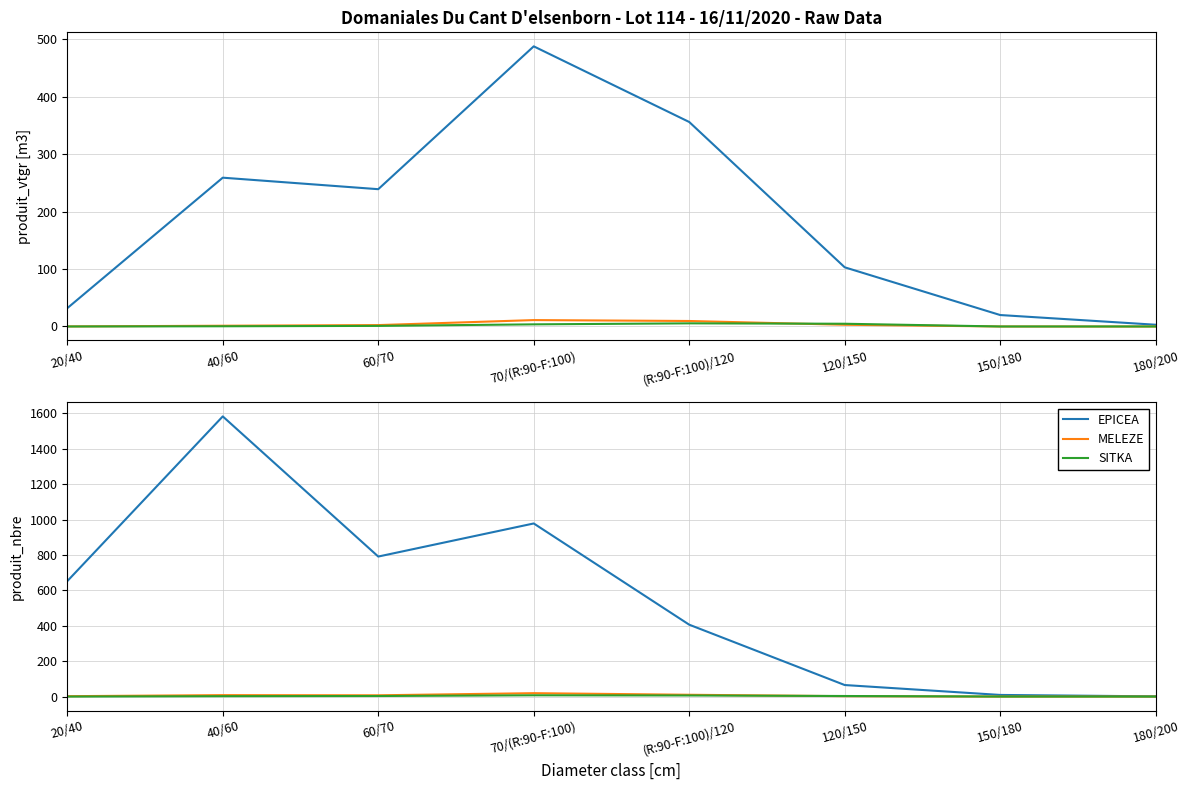

Count the number of data series in this chart.

3